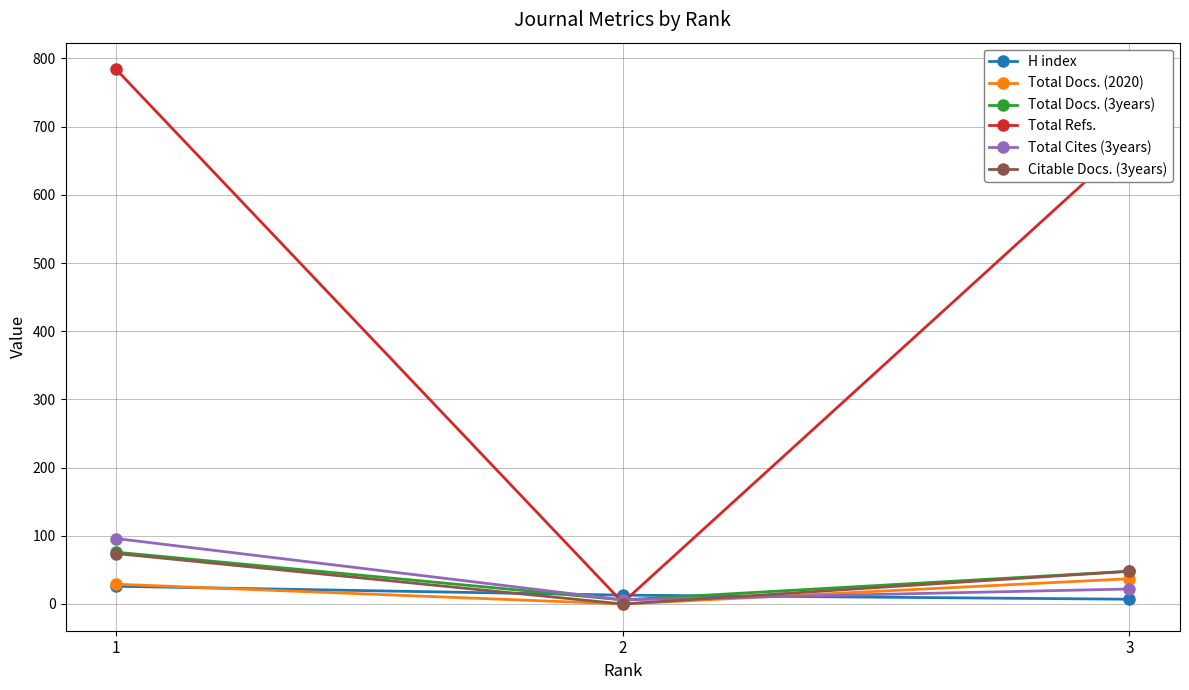

Between 1 and 2, which series saw the biggest shift?

Total Refs.